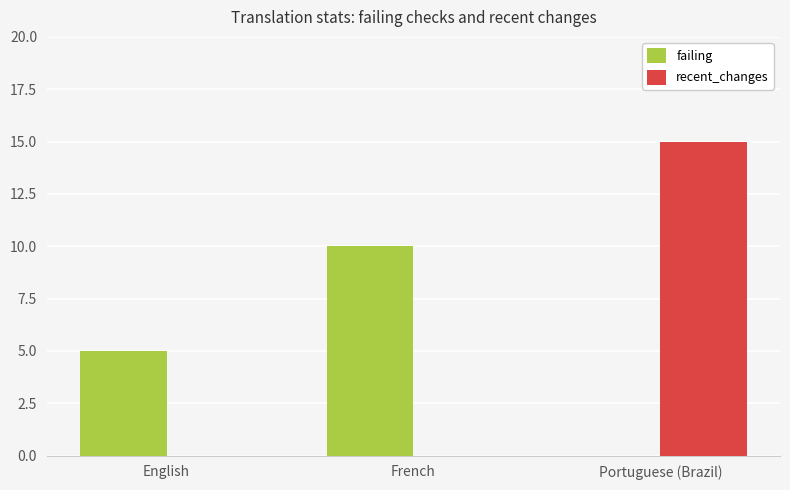

Reading left to right, extract all data points from this chart.

failing: 5	10	0
recent_changes: 0	0	15